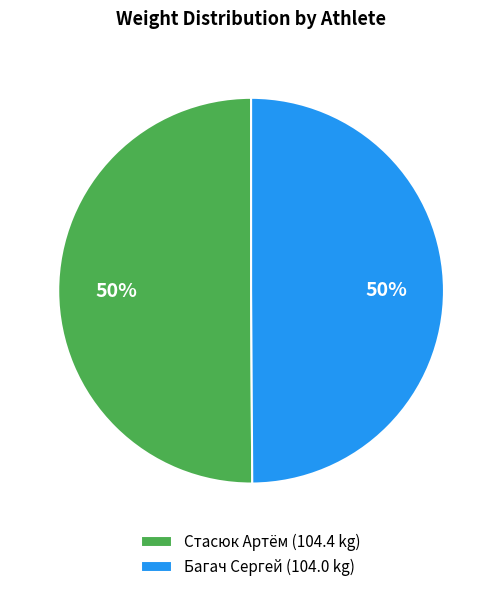

Combined, do Стасюк Артём and Багач Сергей account for over 50%?

Yes